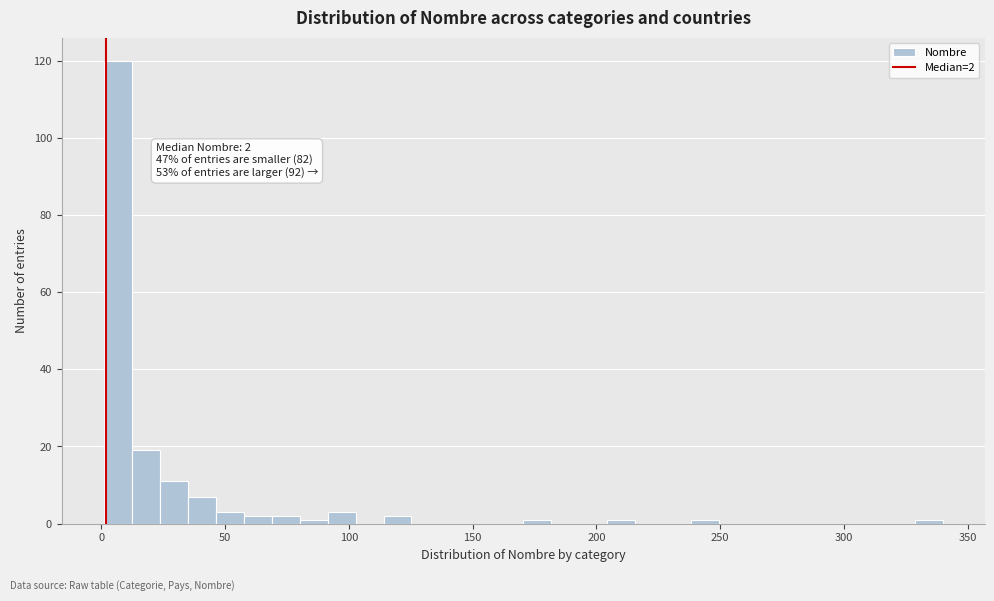

Read against the x-axis, roughly where is the centre of the tallest bar?

5